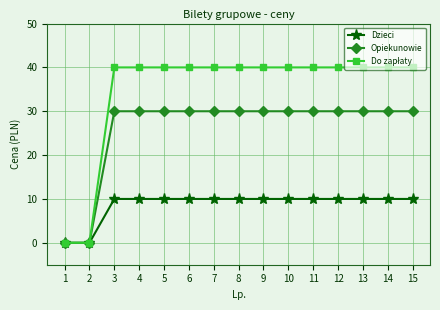

How many series are shown in this chart?

3